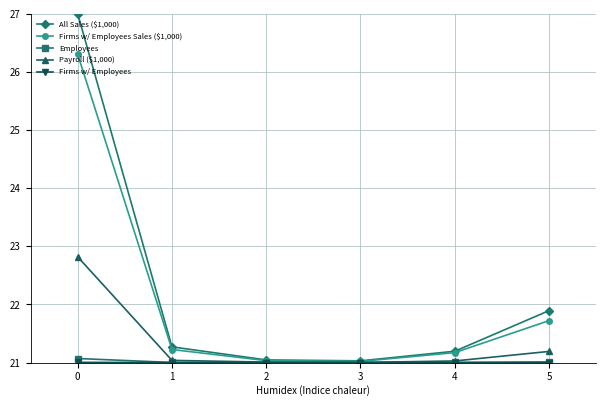

The value of Employees at 4 is 30.6. True or false?

False